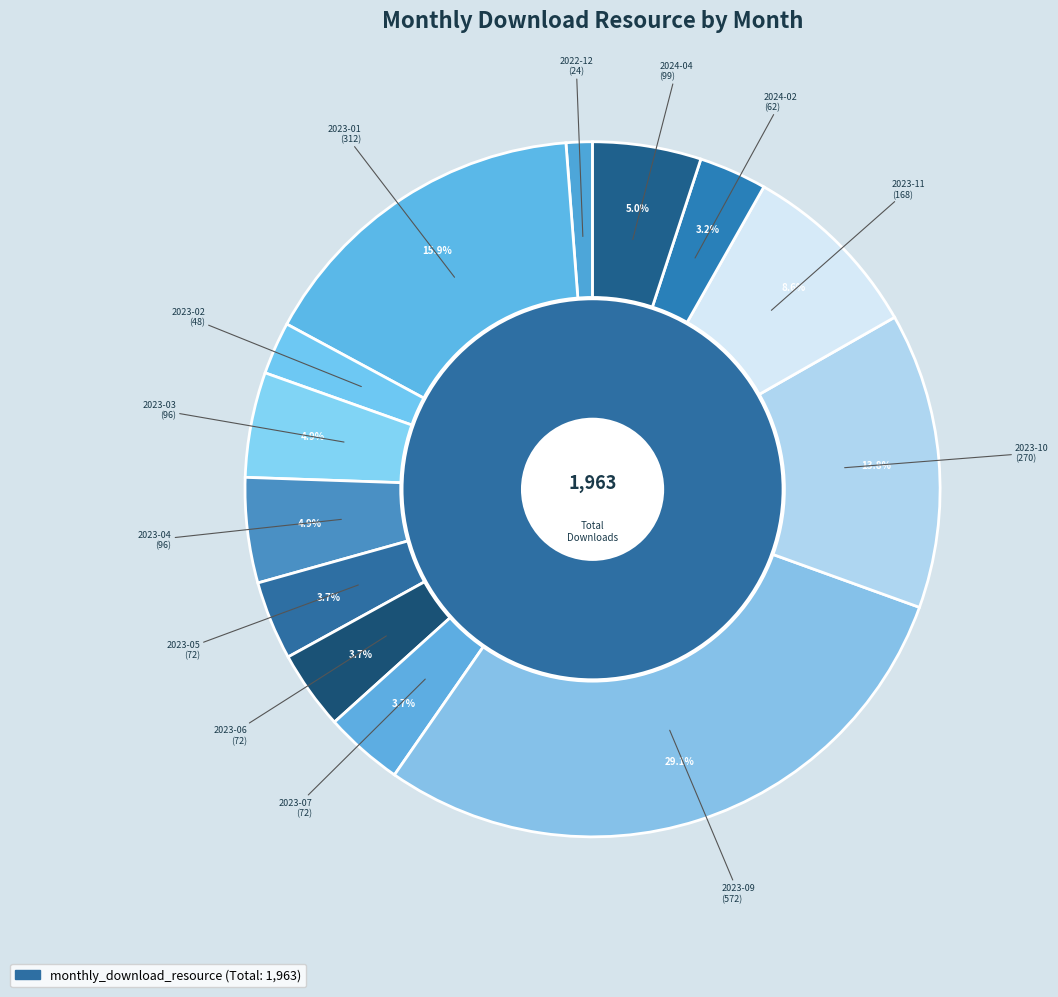

What is the largest slice in the pie chart?

2023-09